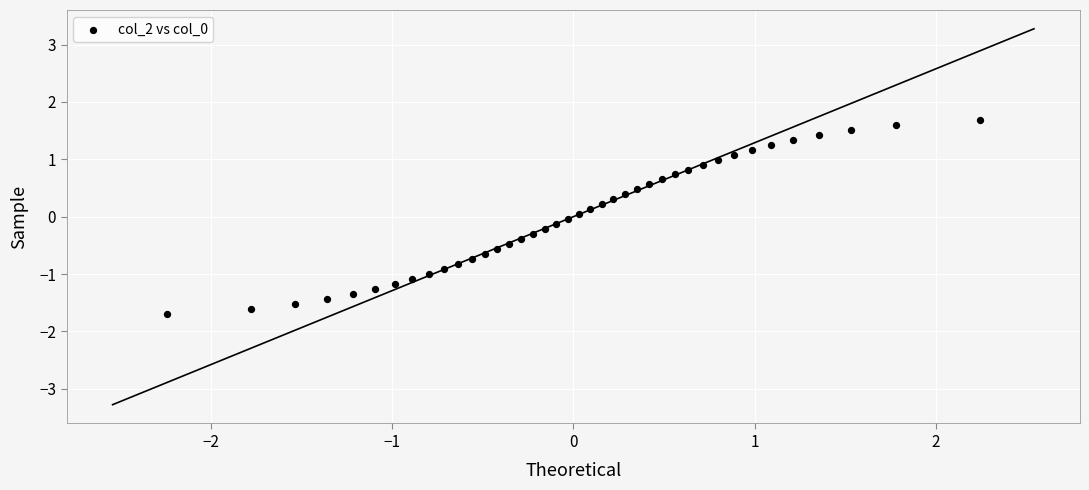

What is the range of X values (max minus min)?

4.5